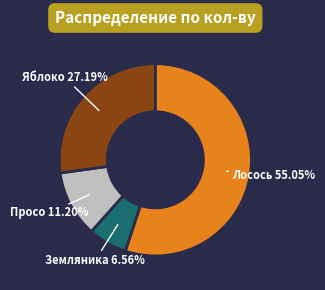

What percentage is NOT represented by Просо?

88.8%